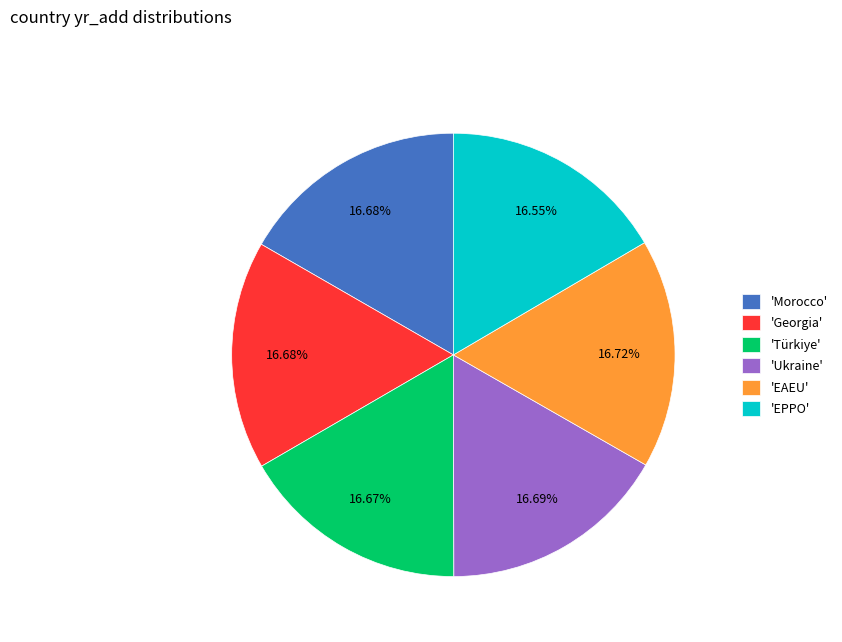

What is the ratio of the value at 'Ukraine' to the value at 'Georgia'?

1.0